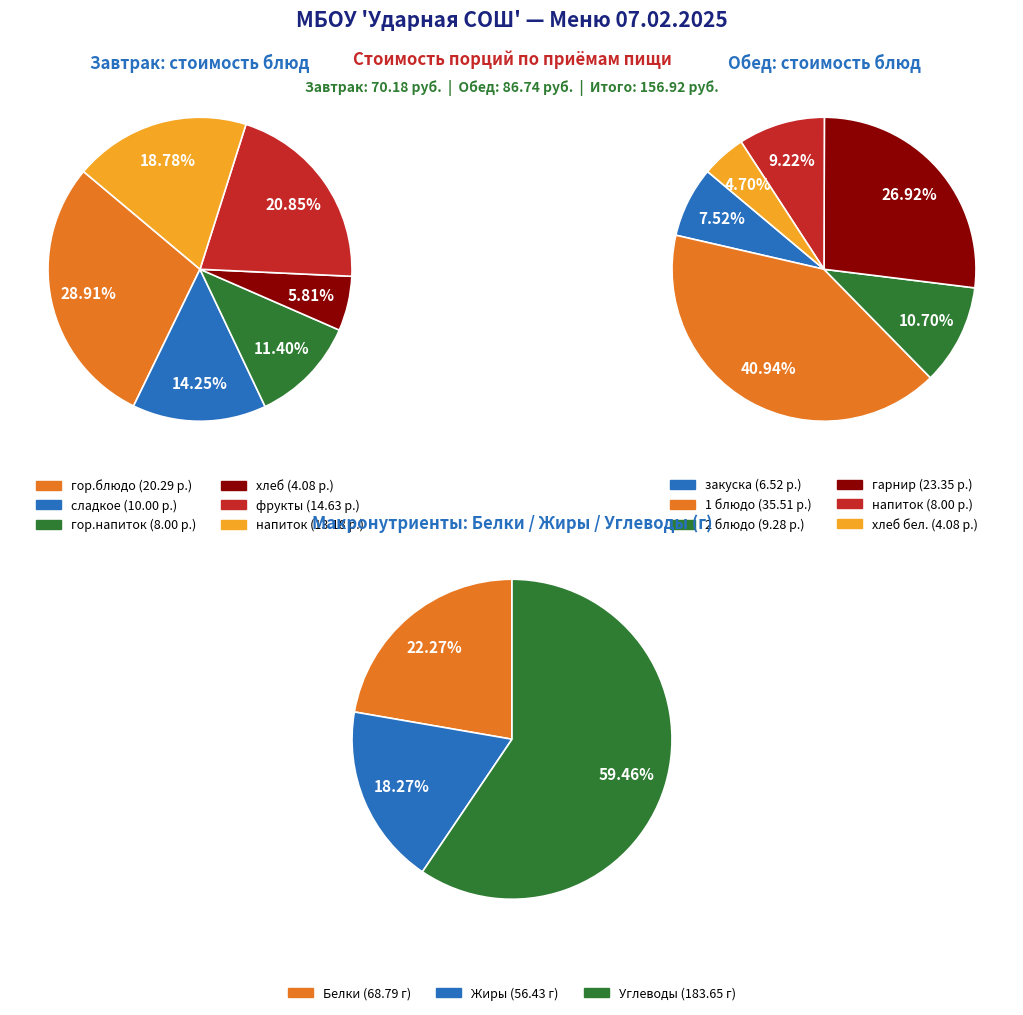

Does хлеб represent more than half of the total?

No